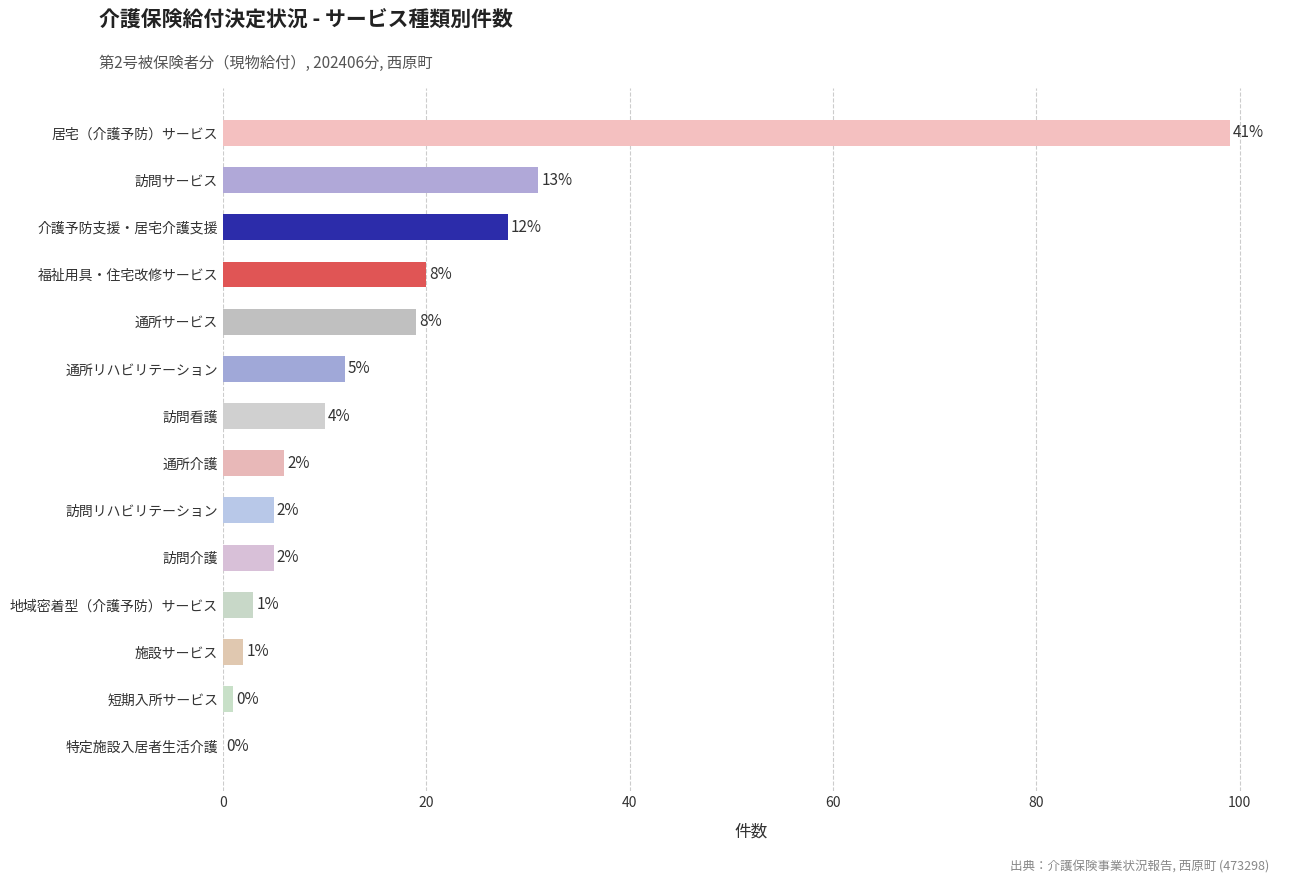

What is the approximate value at 訪問リハビリテーション, to the nearest 5?

5